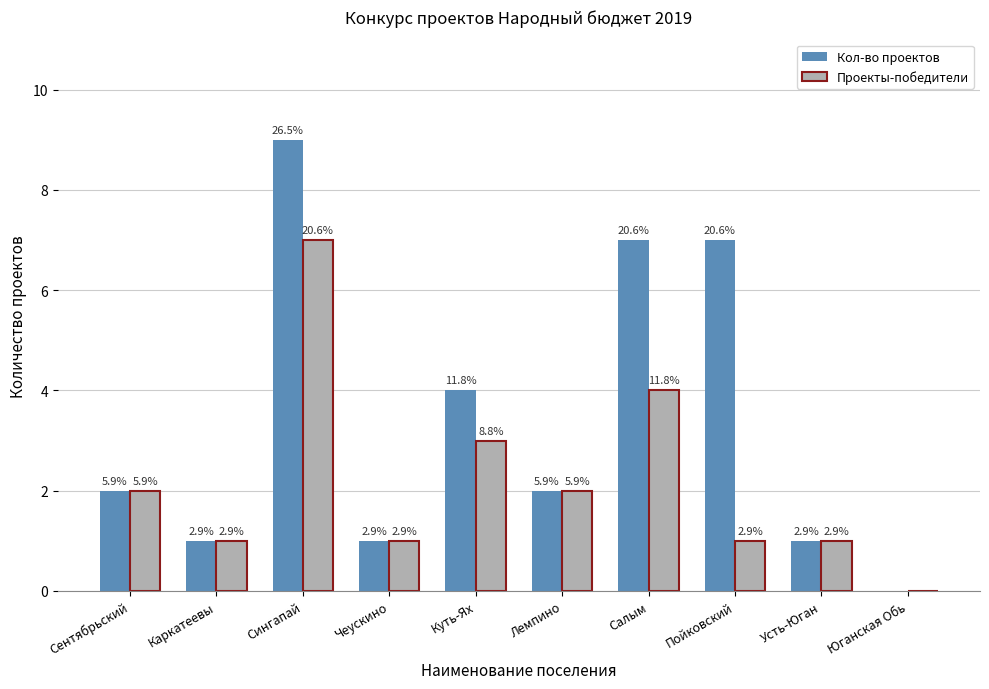

Where is Проекты-победители nearest to the value 3?

Куть-Ях